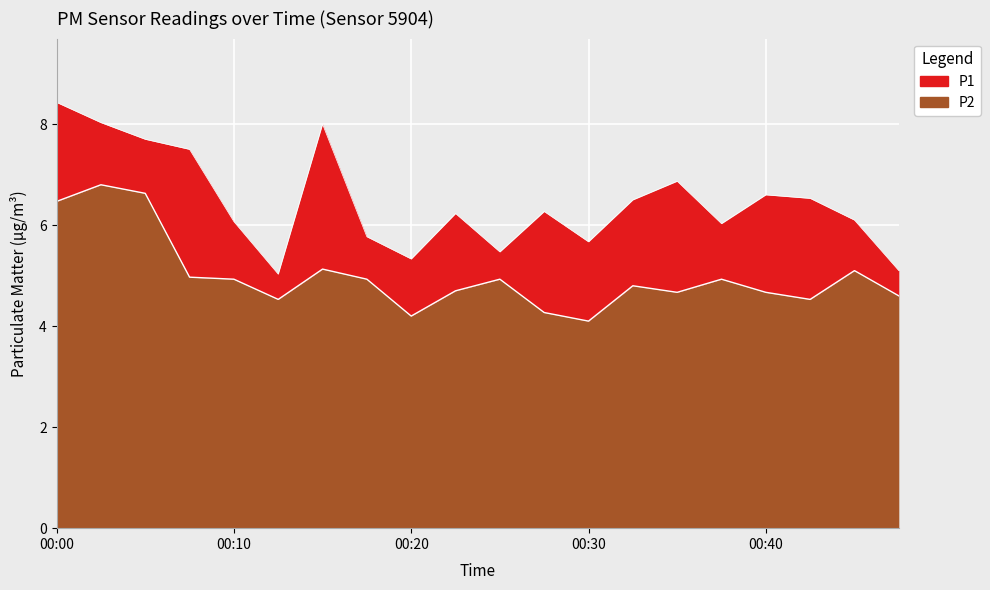

Between 00:02 and 00:37, which series saw the biggest shift?

P1